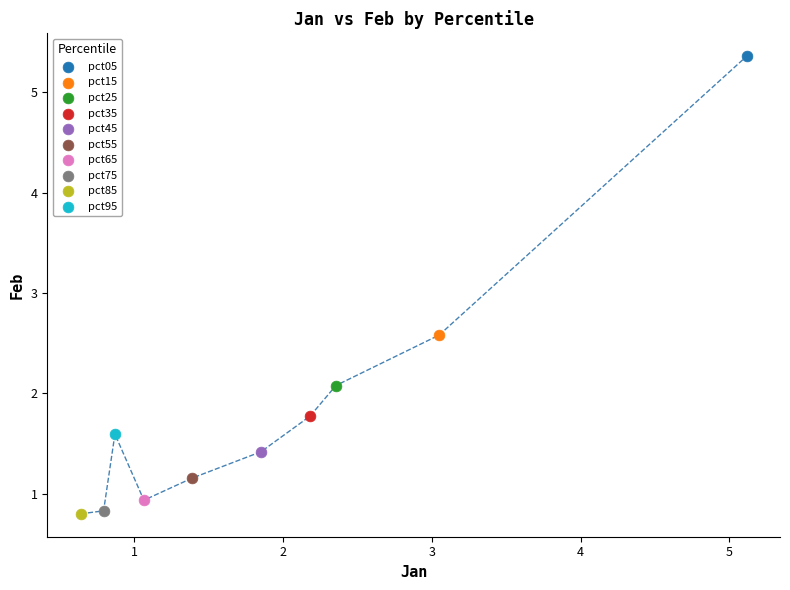

What are all the series names shown in the legend?

pct05, pct15, pct25, pct35, pct45, pct55, pct65, pct75, pct85, pct95